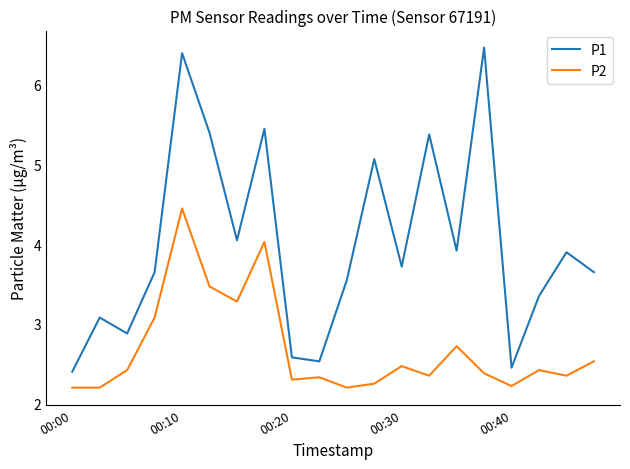

Which series has the widest spread of values?

P1